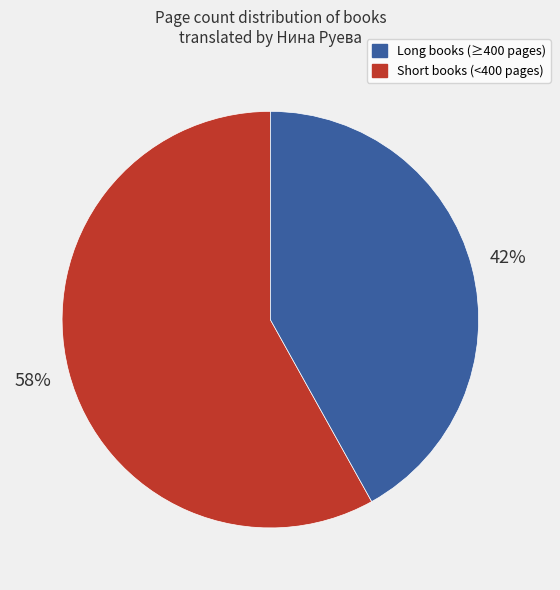

Does any single category account for the majority?

Yes